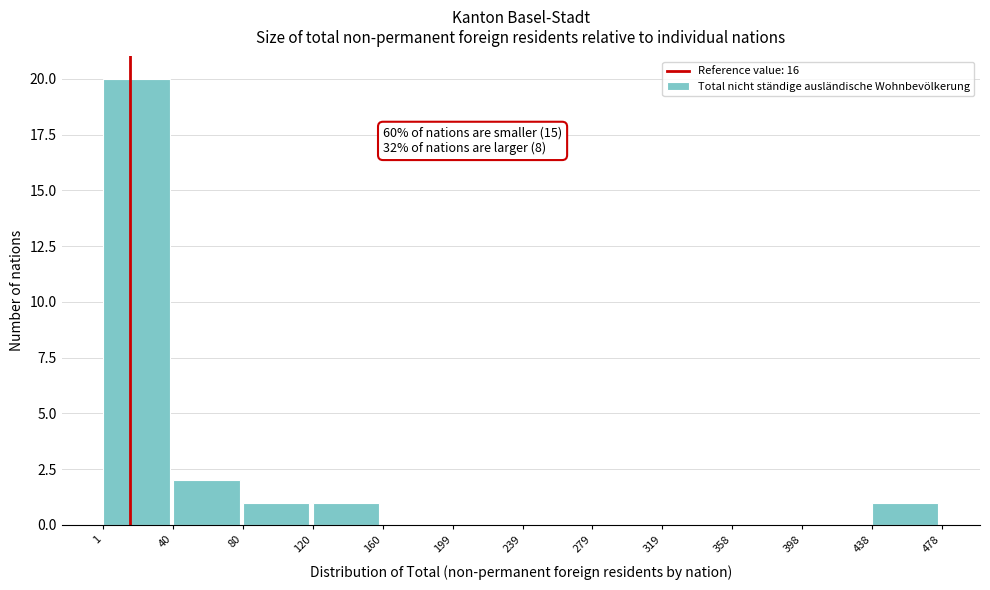

Which range on the x-axis has the tallest bar?

1 to 40